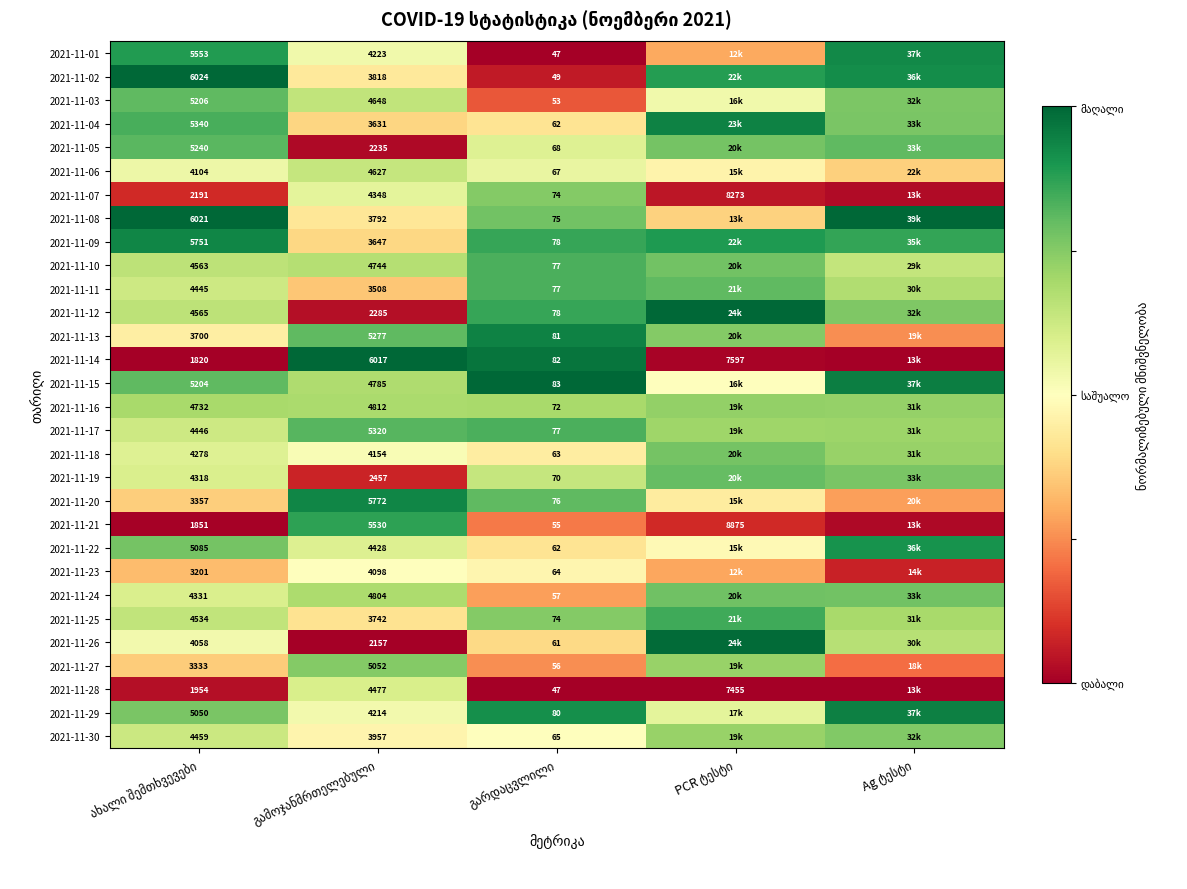

Is it true that 2021-11-10 equals 1.4 at PCR ტესტი?

False